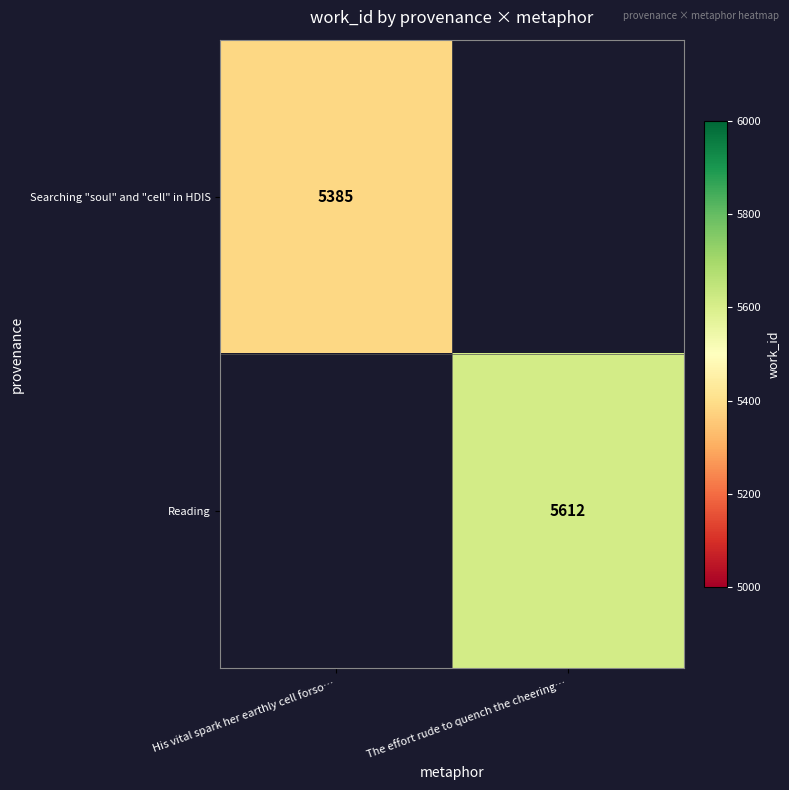

Is it true that Searching "soul" and "cell" in HDIS equals 5385 at His vital spark her earthly cell forso…?

True